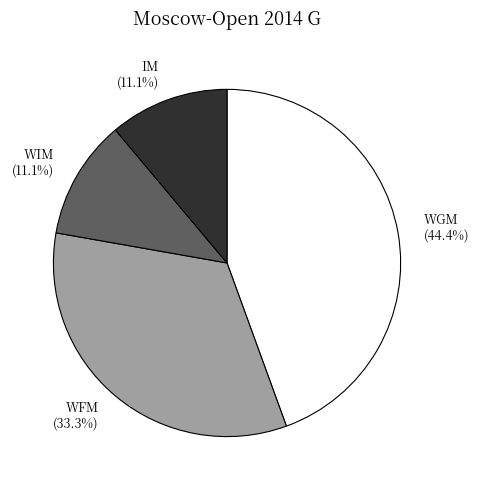

To the nearest percent, what is the combined percentage of WFM and WGM?

78%